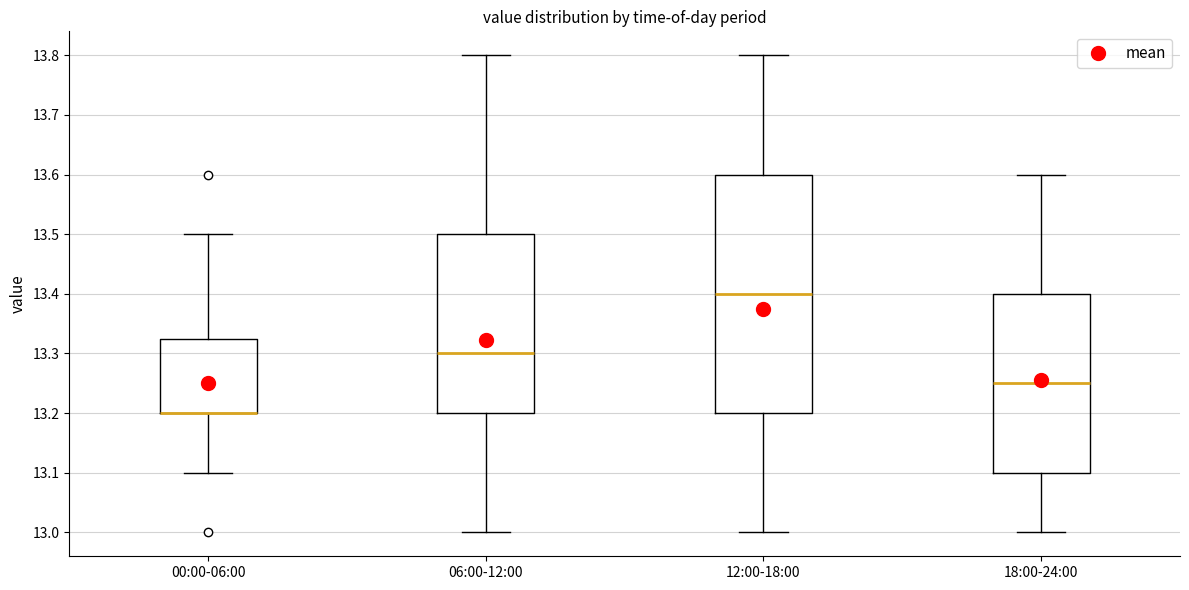

Reading left to right, transcribe this box plot: for each box, give where its median line is, the range the box spans, and where its two whiskers end, as read against the y-axis. The values are not printed on the chart, so give them approximately, as read against the axis.

00:00-06:00: median 13.20 (drawn on the box's lower edge), box 13.20 to 13.33, whiskers 13.10 to 13.50
06:00-12:00: median 13.30, box 13.20 to 13.50, whiskers 13.00 to 13.80
12:00-18:00: median 13.40, box 13.20 to 13.60, whiskers 13.00 to 13.80
18:00-24:00: median 13.25, box 13.10 to 13.40, whiskers 13.00 to 13.60